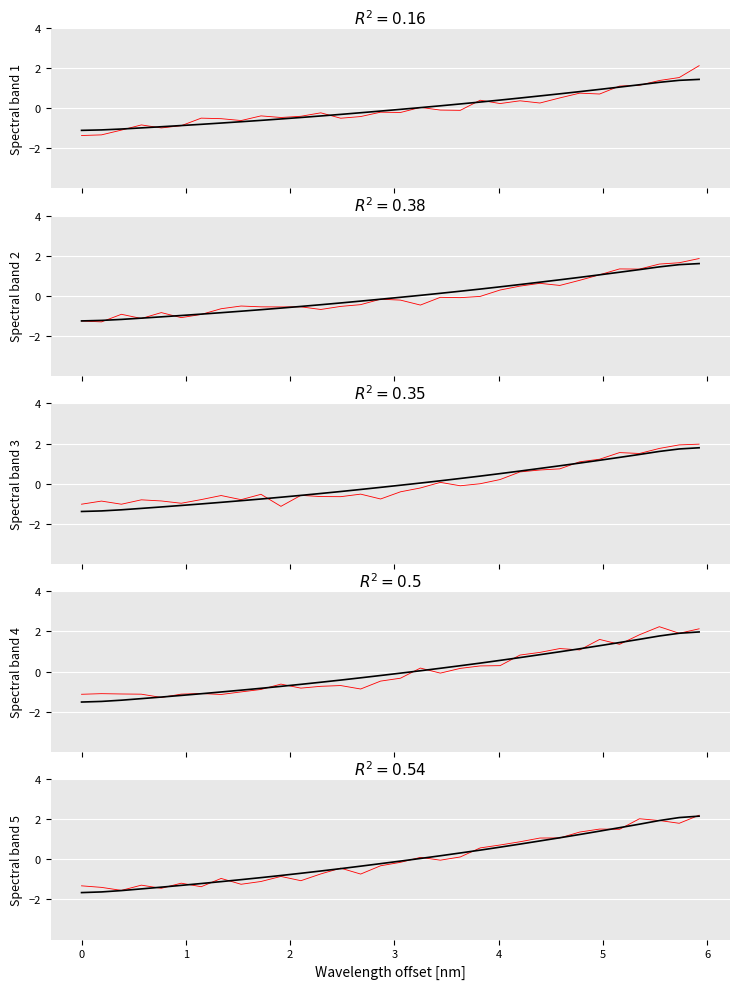

Between which two adjacent categories do Raw signal and Smoothed first intersect?

2 and 3